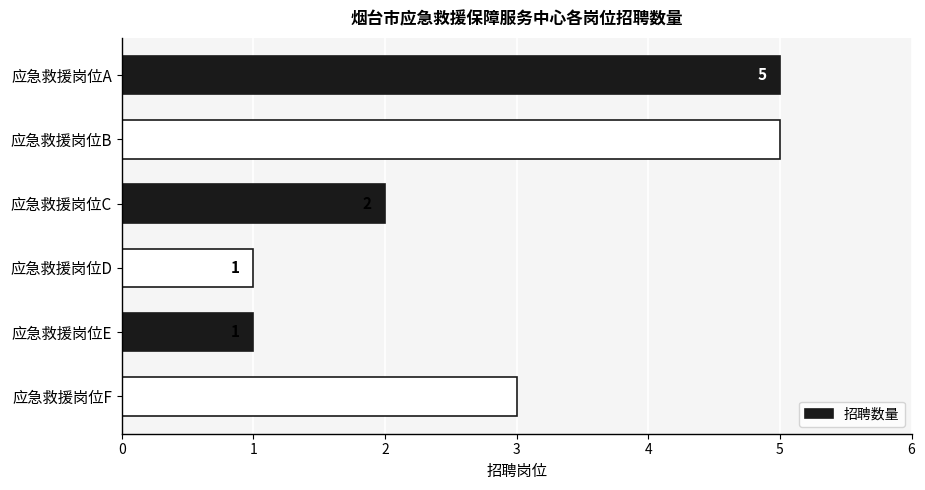

Where is the data nearest to the value 3?

应急救援岗位F